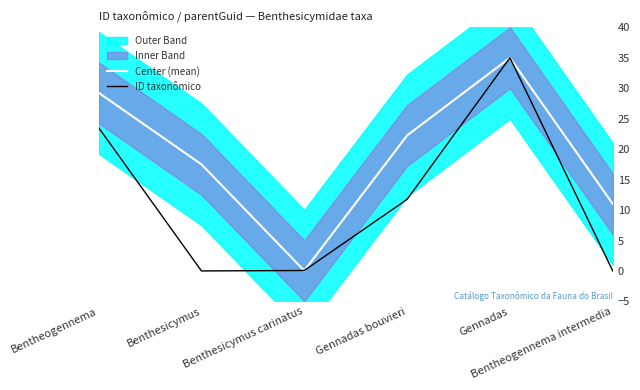

What is the sum of the Center (mean) values at Gennadas bouvieri and Gennadas?

57.3